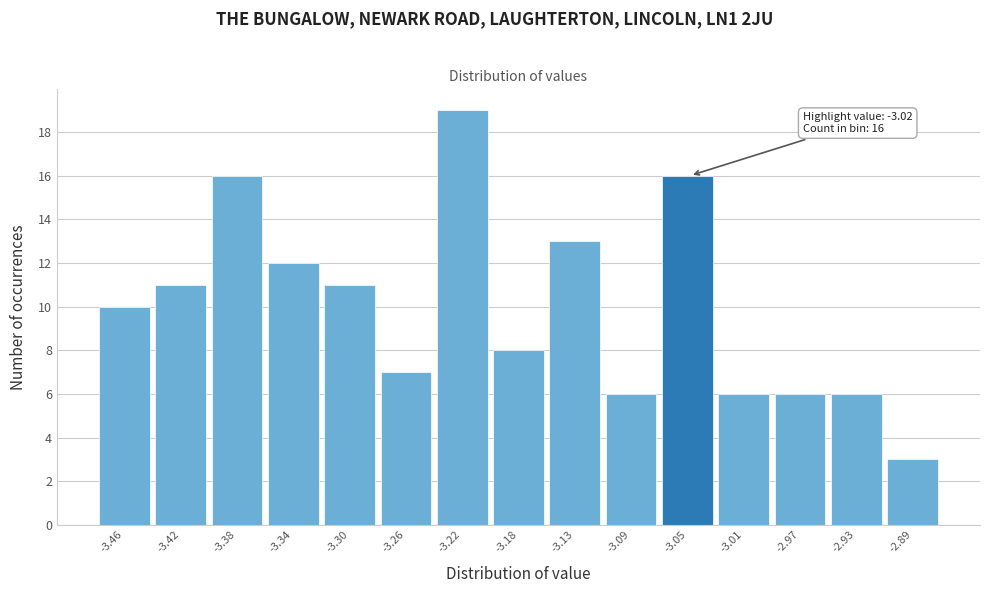

Reading left to right, transcribe all the data shown in this chart.

10	11	16	12	11	7	19	8	13	6	16	6	6	6	3